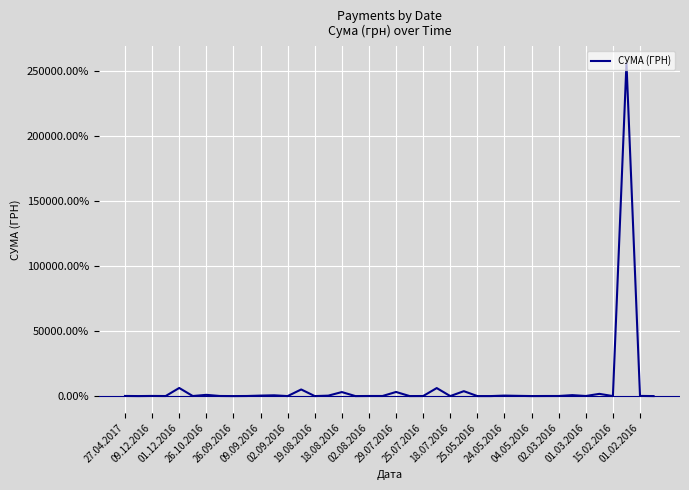

What is the difference between the maximum and minimum values?

256268.5